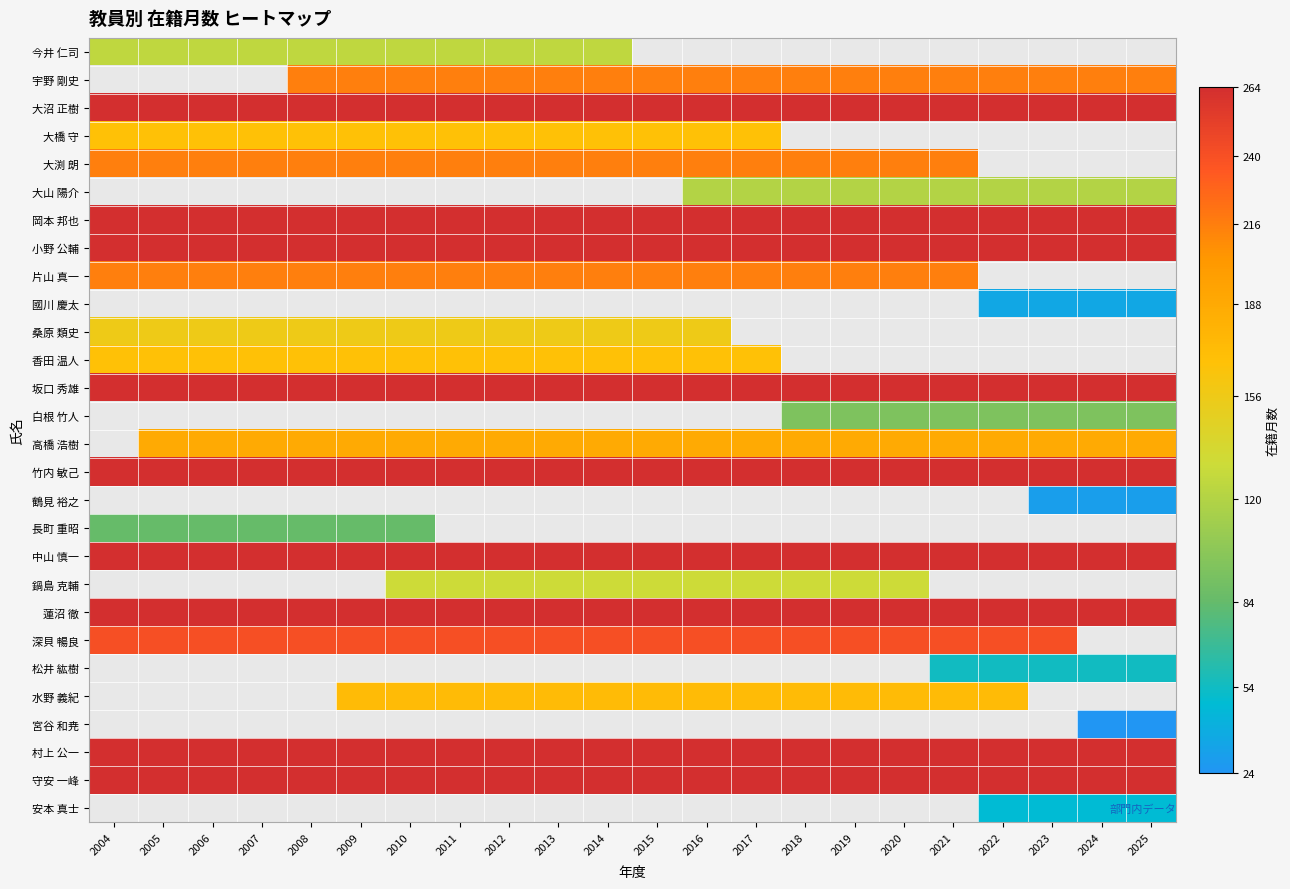

What is the average value of the 守安 一峰 series?

264.0